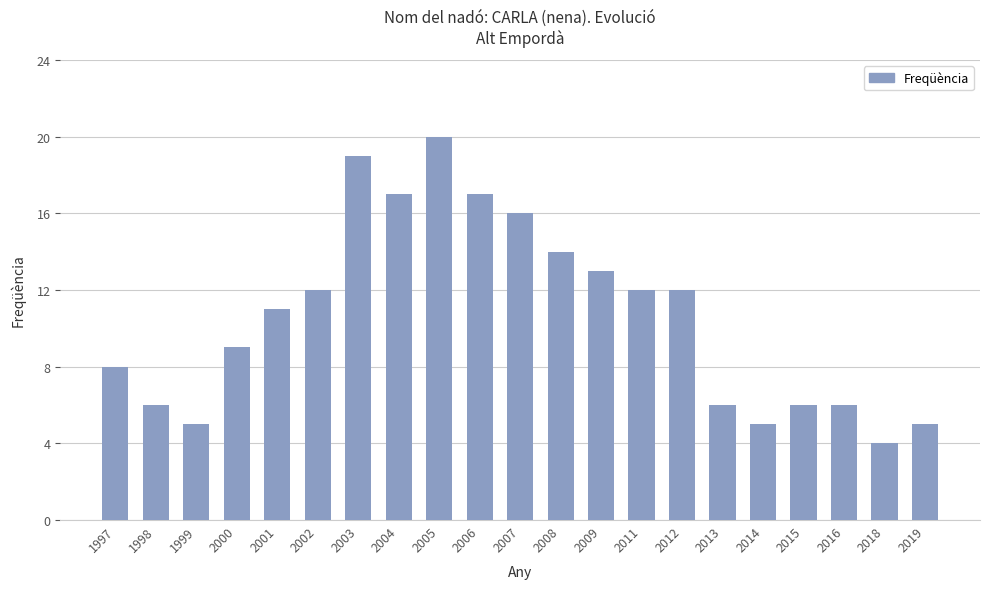

What is the ratio of the value at 2009 to the value at 2011?

1.1